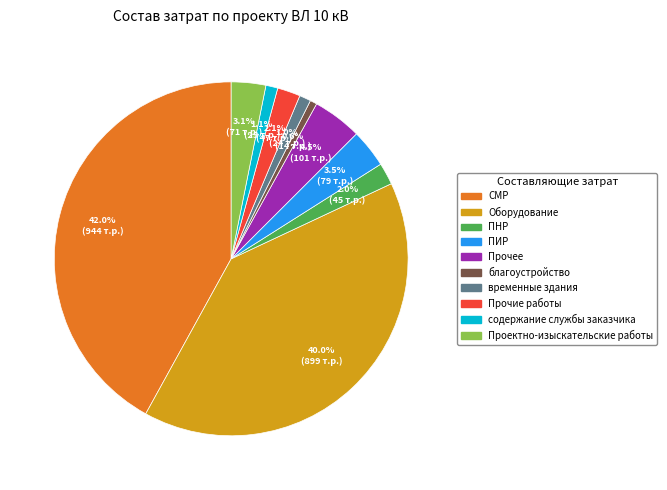

To the nearest percent, what percentage of the pie is Прочие работы?

2%